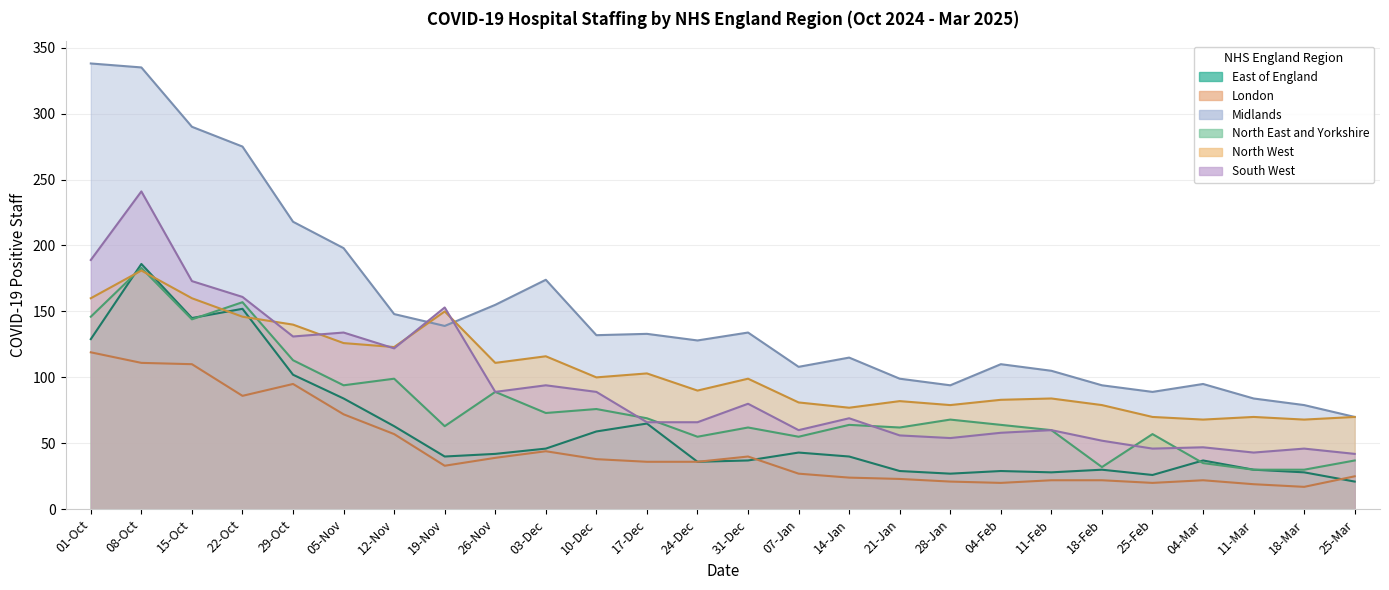

Is the value of North West at 04-Mar greater than the value of South West at 15-Oct?

No